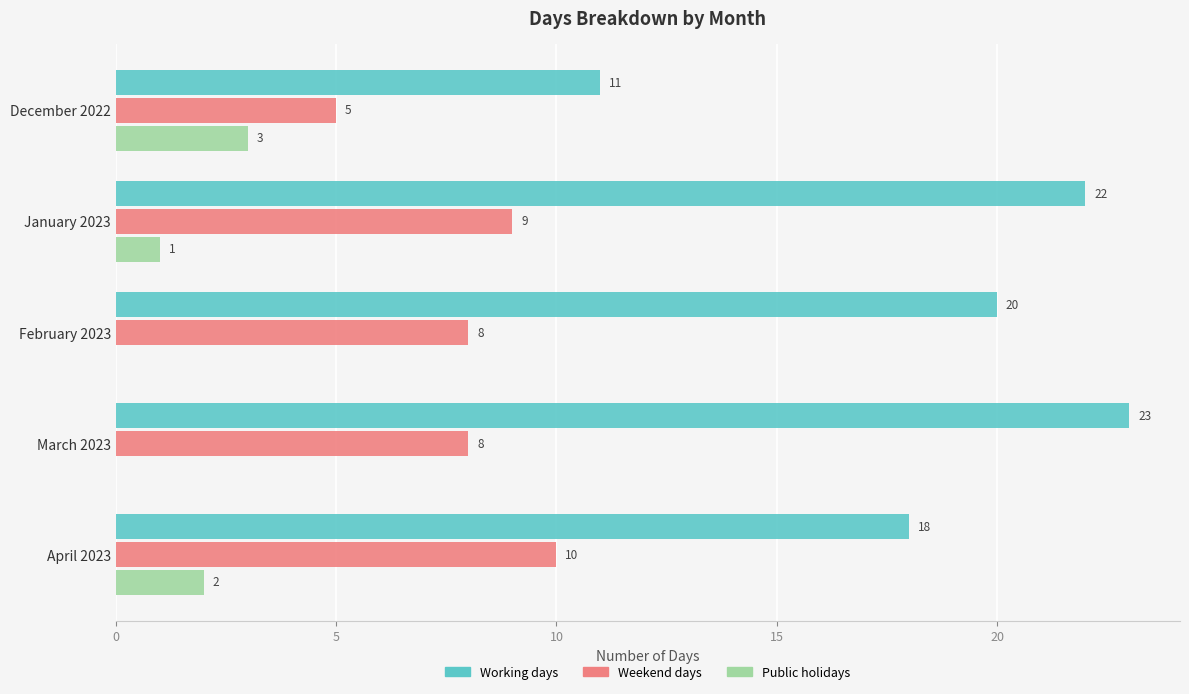

What is the sum of all Public holidays values?

6